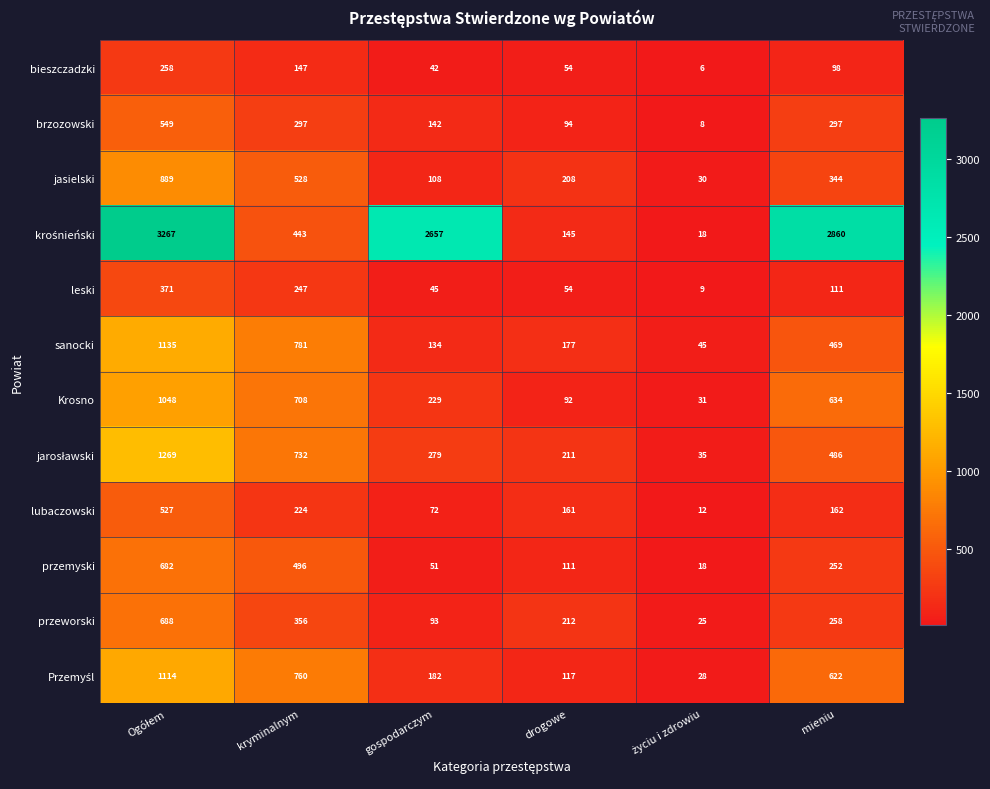

Where is przemyski nearest to the value 350?

mieniu